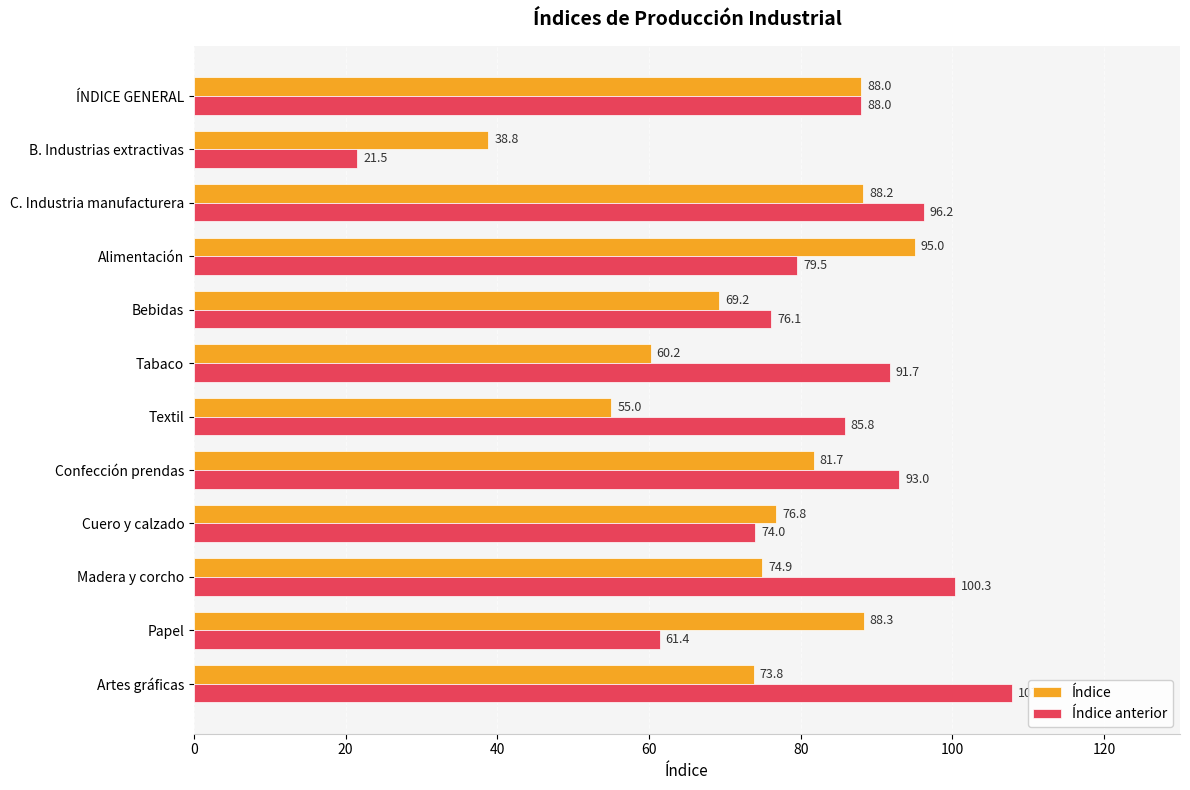

Which series has the largest total across all categories?

Índice anterior